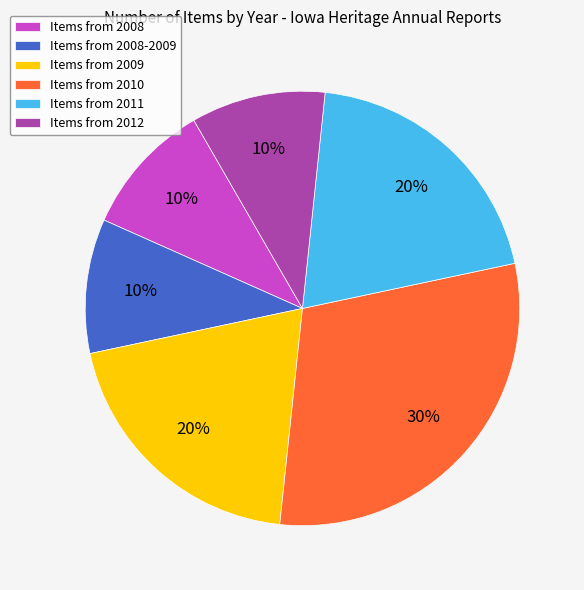

Does any single category account for the majority?

No